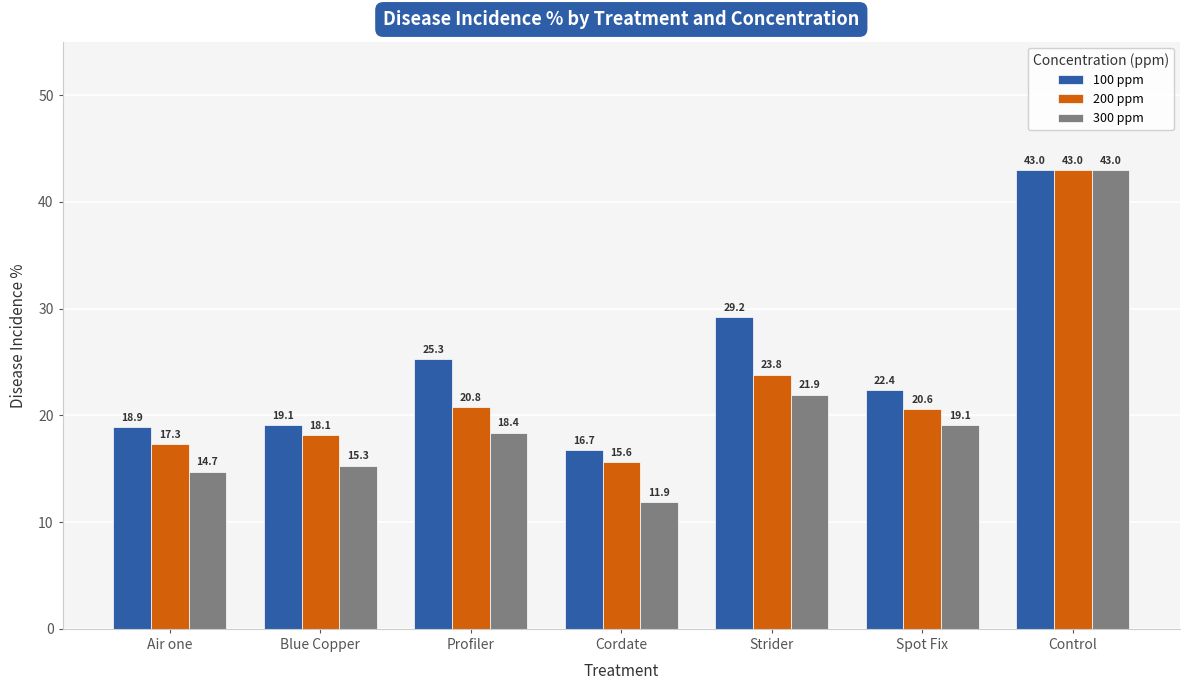

Between Blue Copper and Control, which series saw the biggest shift?

300 ppm